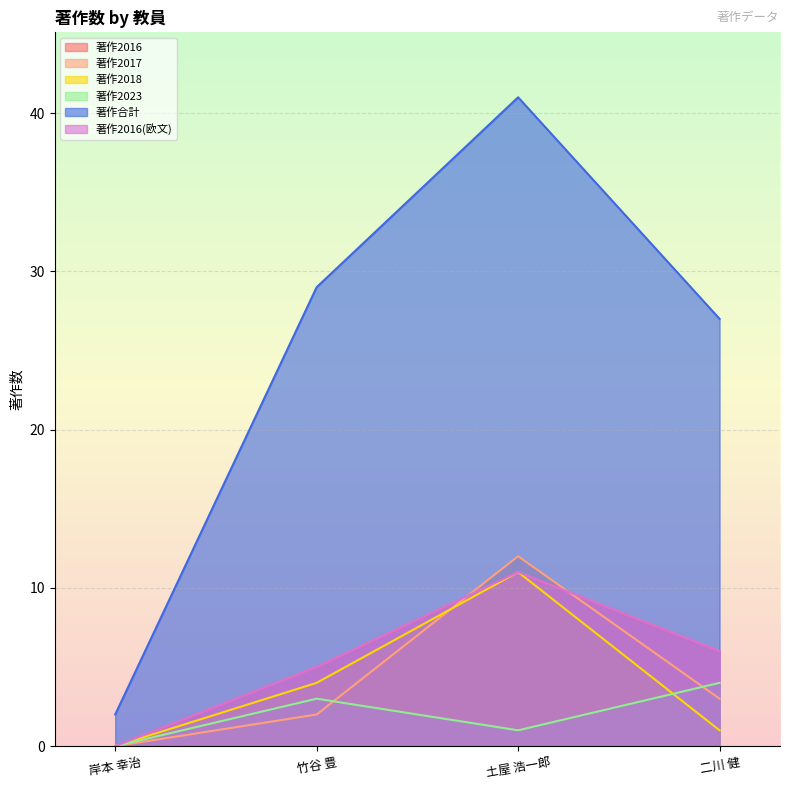

What is the spread (max minus min) of values at 二川 健?

26